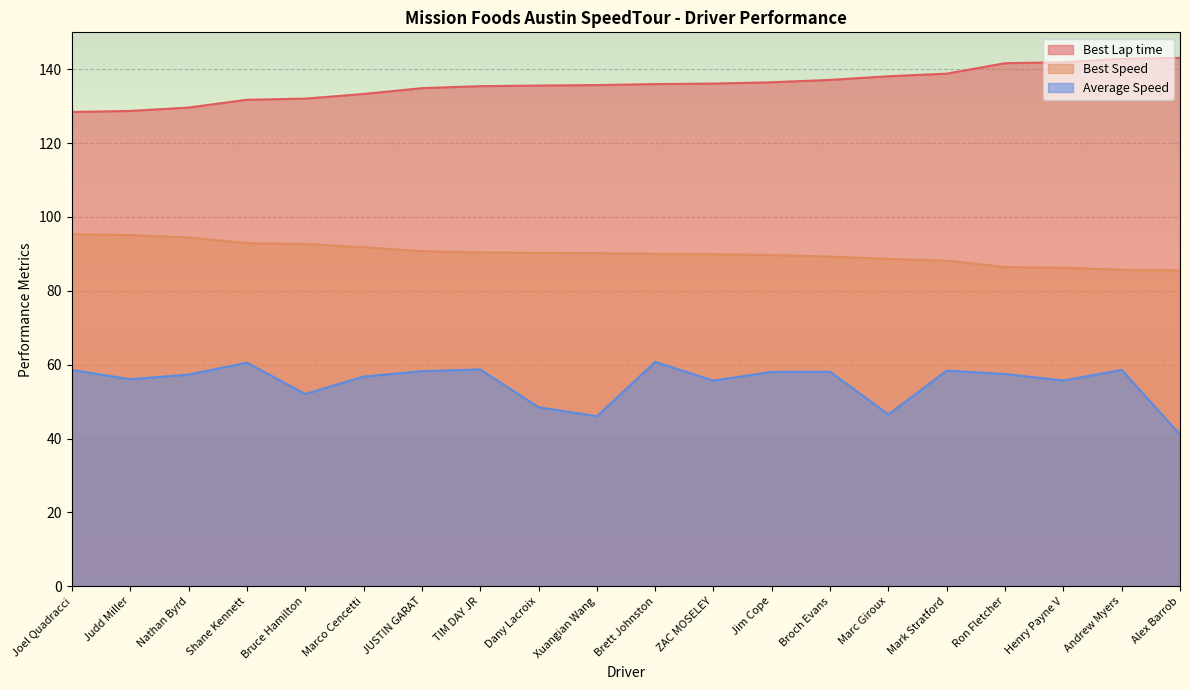

True or false: Average Speed and Best Lap time cross at least once.

False